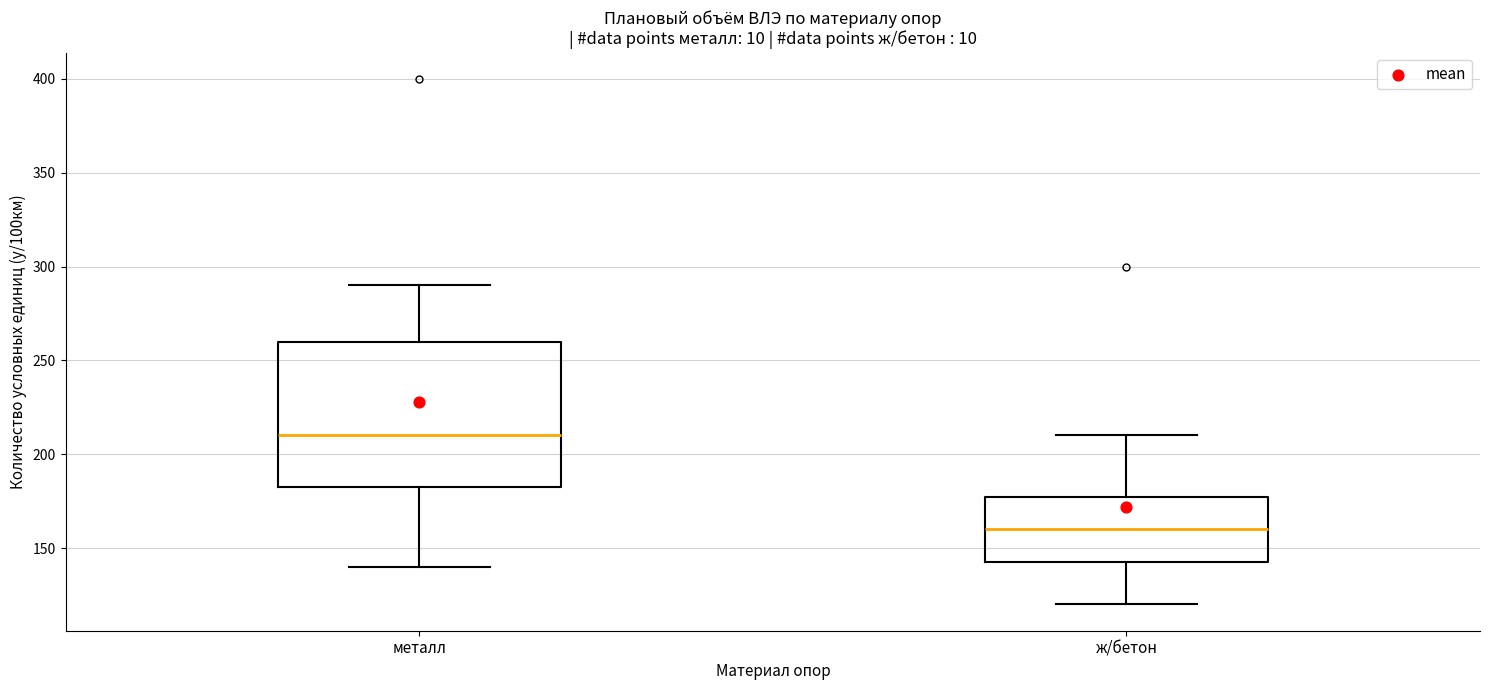

Reading left to right, transcribe this box plot: for each box, give where its median line is, the range the box spans, and where its two whiskers end, as read against the y-axis. The values are not printed on the chart, so give them approximately, as read against the axis.

металл: median 210, box 185 to 260, whiskers 140 to 290
ж/бетон: median 160, box 145 to 180, whiskers 120 to 210